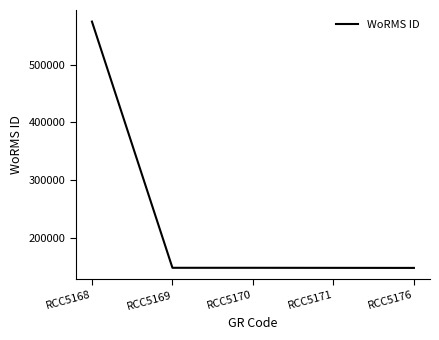

What is the change in value from RCC5168 to RCC5171?

-425019